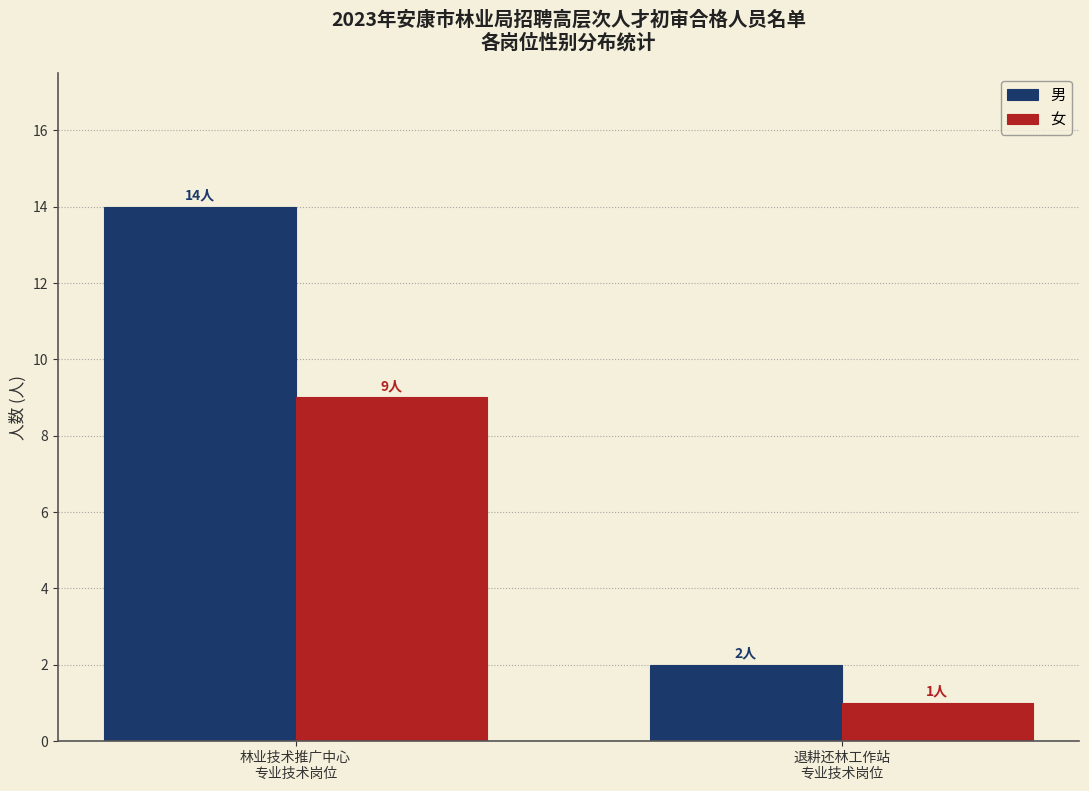

At which category is the sum across all series the highest?

林业技术推广中心
专业技术岗位